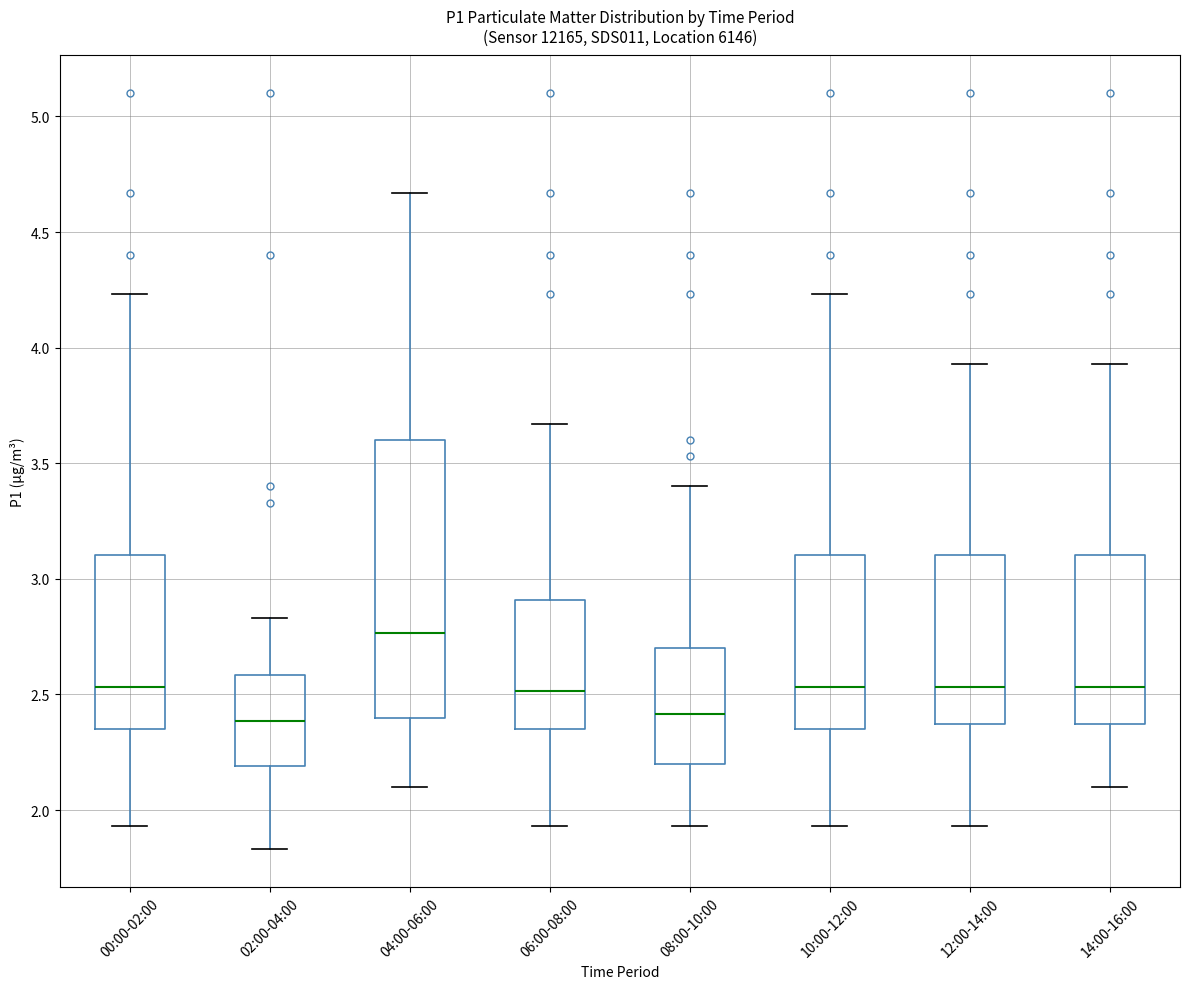

Which box's median line is the highest?

04:00-06:00